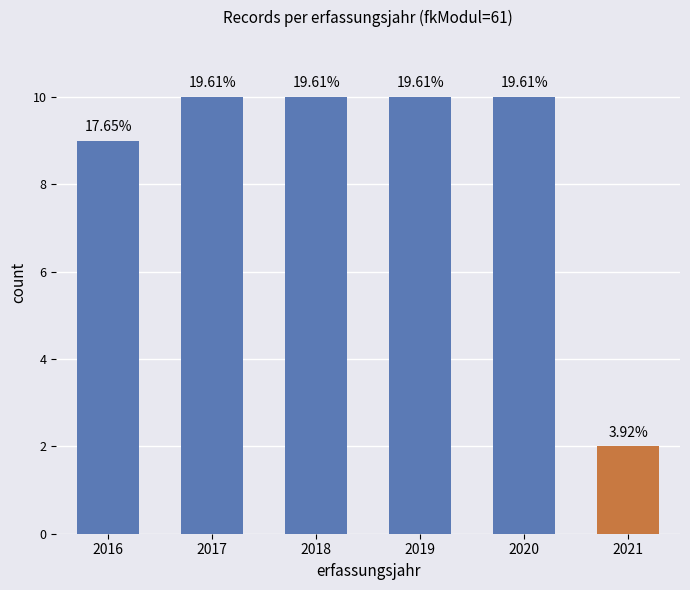

True or false: the data shows 9 at 2016.

True